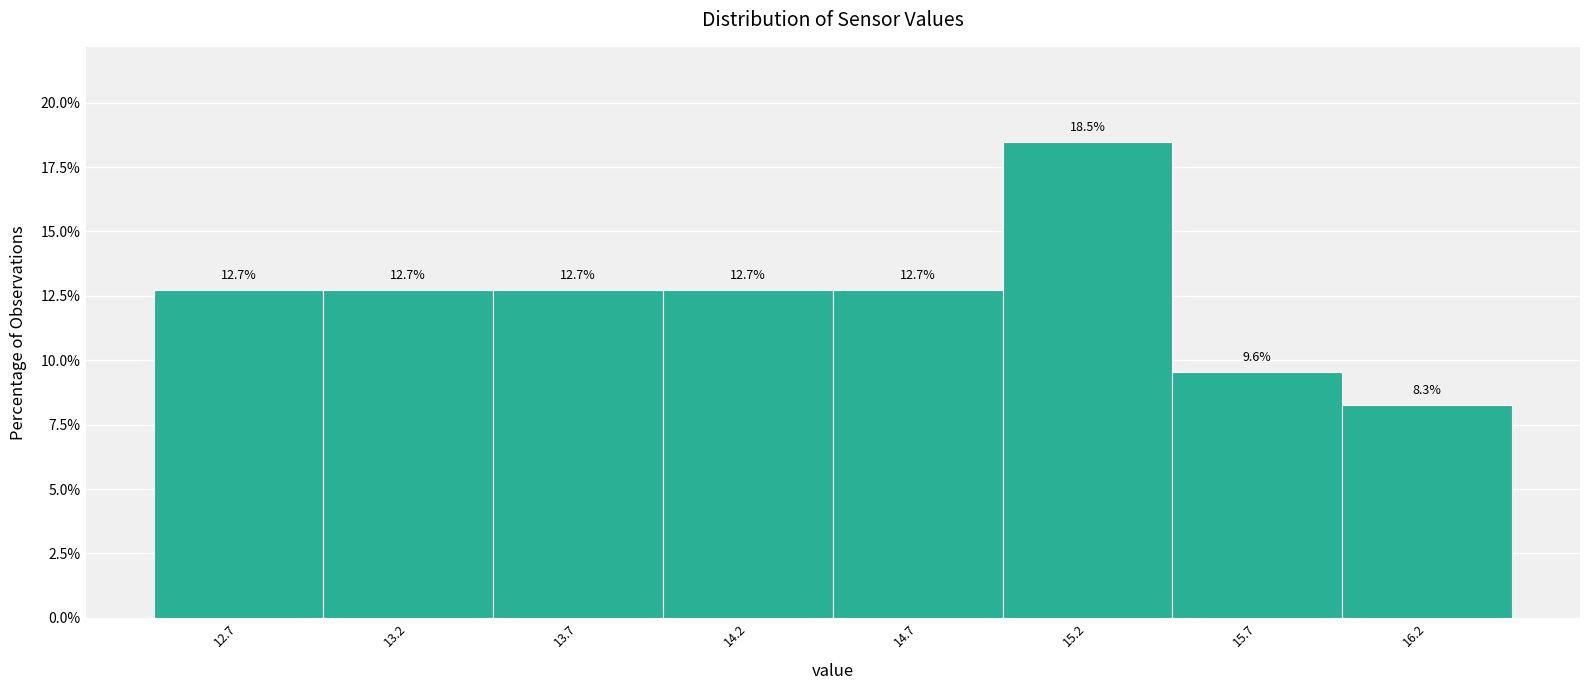

Reading left to right, extract all data points from this chart.

12.7	12.7	12.7	12.7	12.7	18.5	9.6	8.3